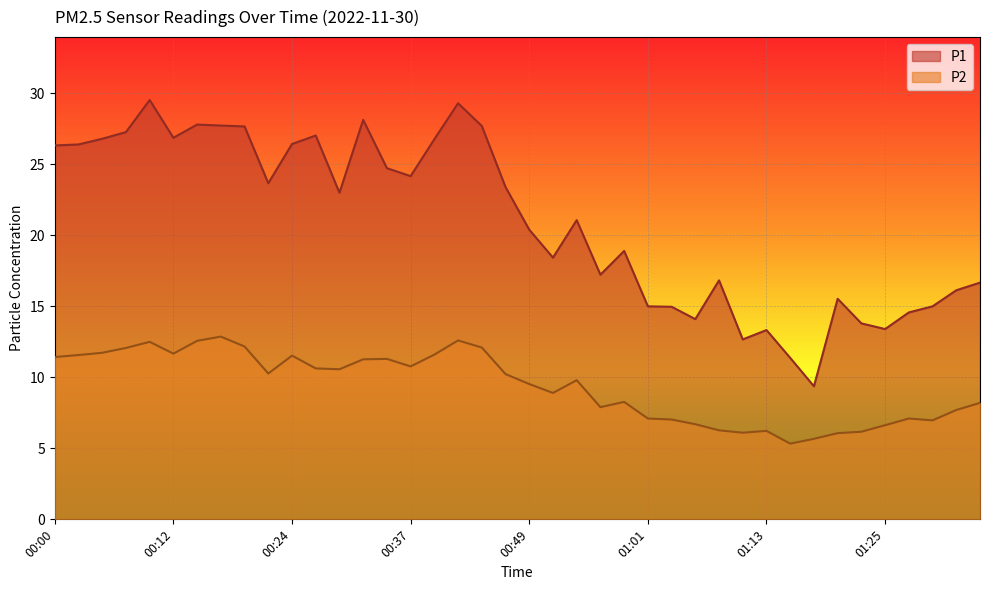

At which label does P1 reach its peak?

00:10